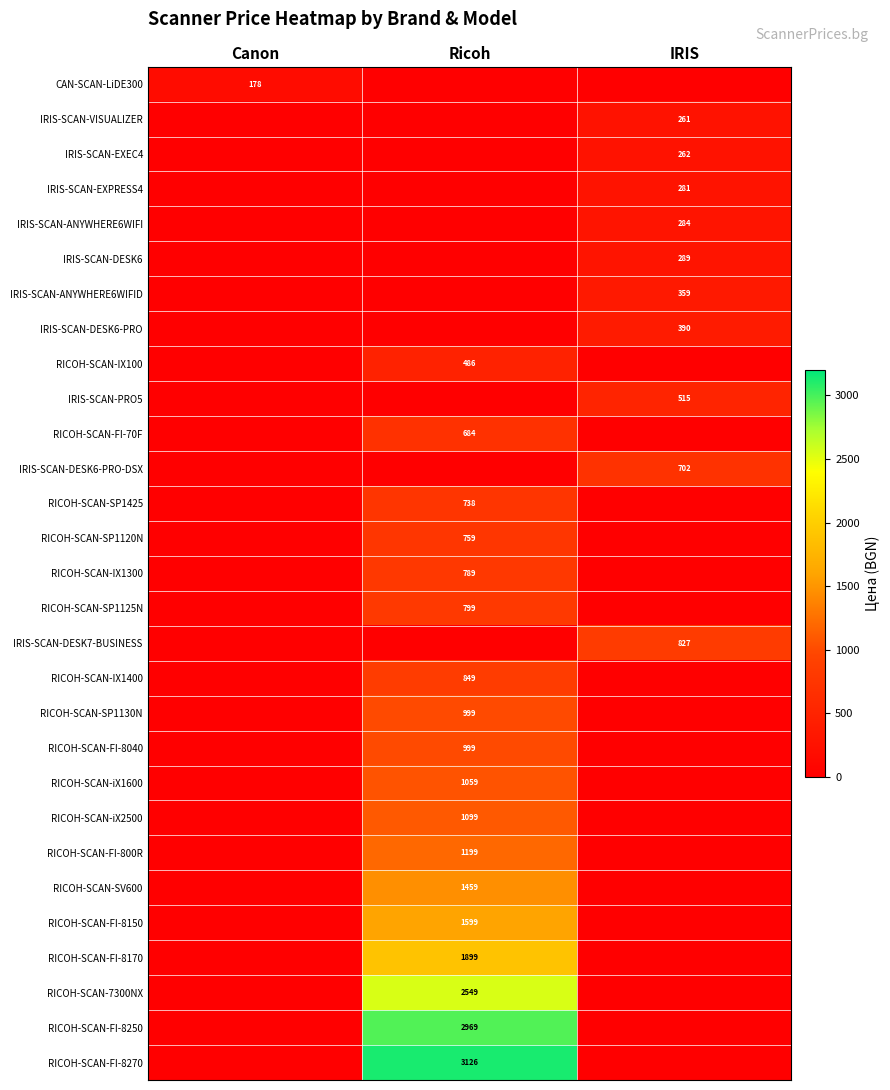

Is it true that IRIS-SCAN-EXEC4 equals 262 at IRIS?

True